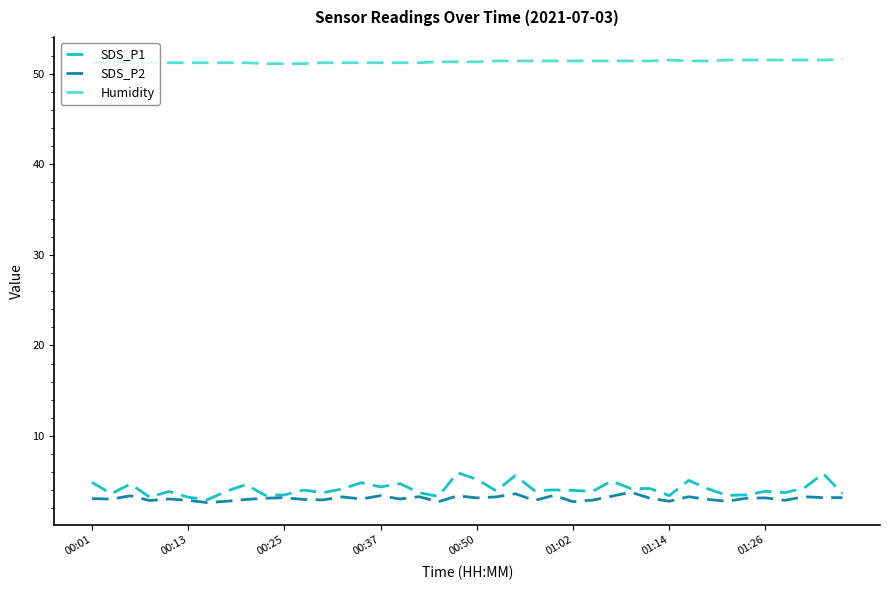

Which series has the largest range (max minus min)?

SDS_P1